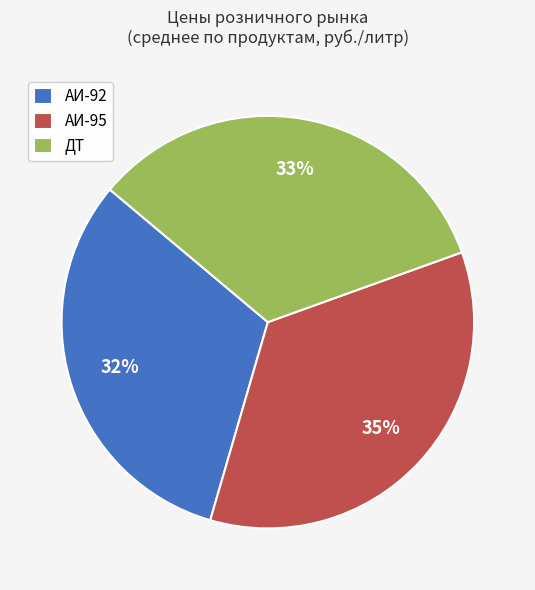

To the nearest percent, what is the combined percentage of АИ-95 and ДТ?

68%